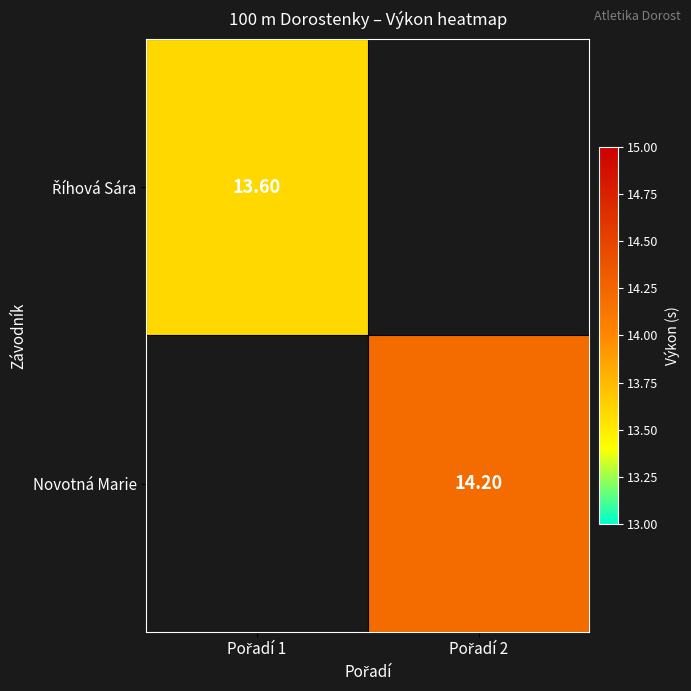

What is the smallest value displayed?

13.6